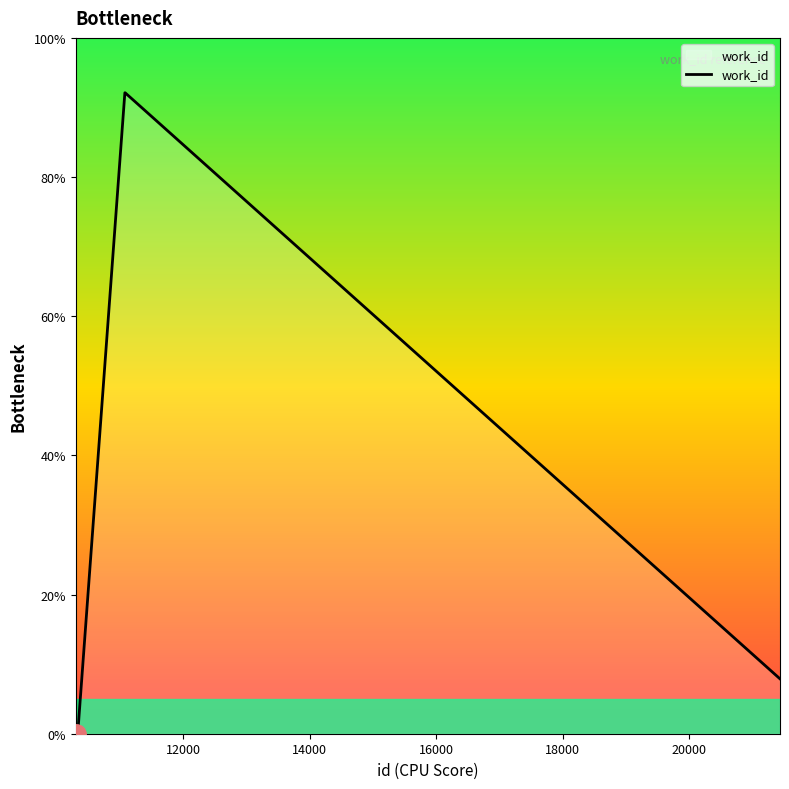

How many lines are shown in the chart?

1